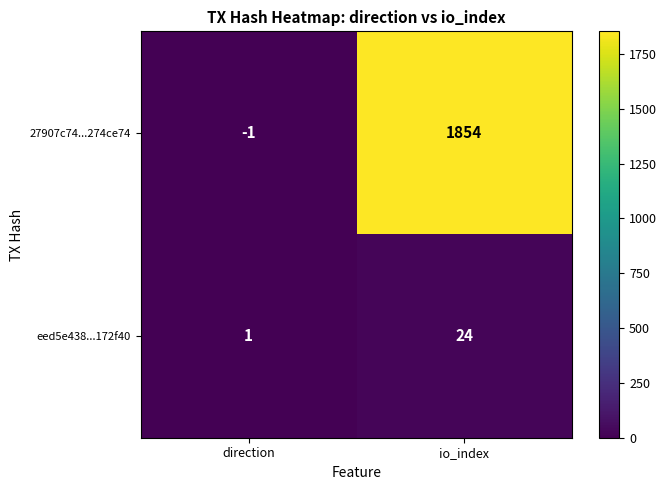

At how many categories does at least one series exceed 1543?

1